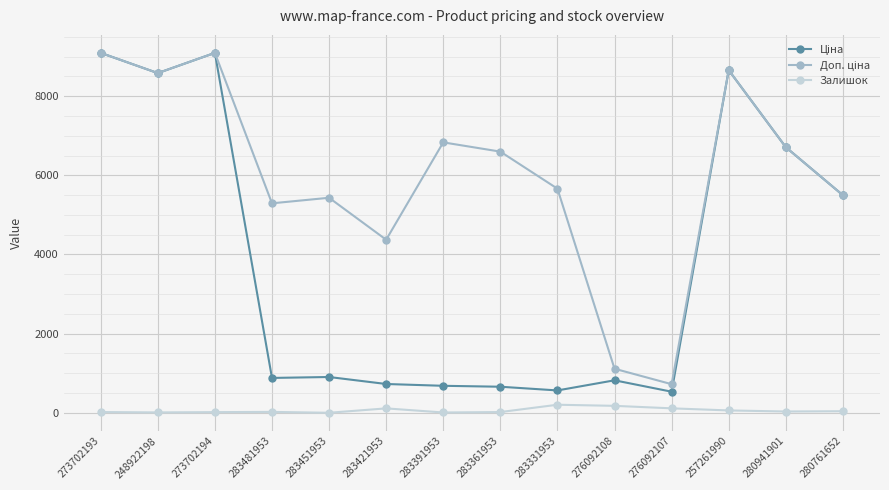

What is the spread (max minus min) of values at 273702193?

9072.0